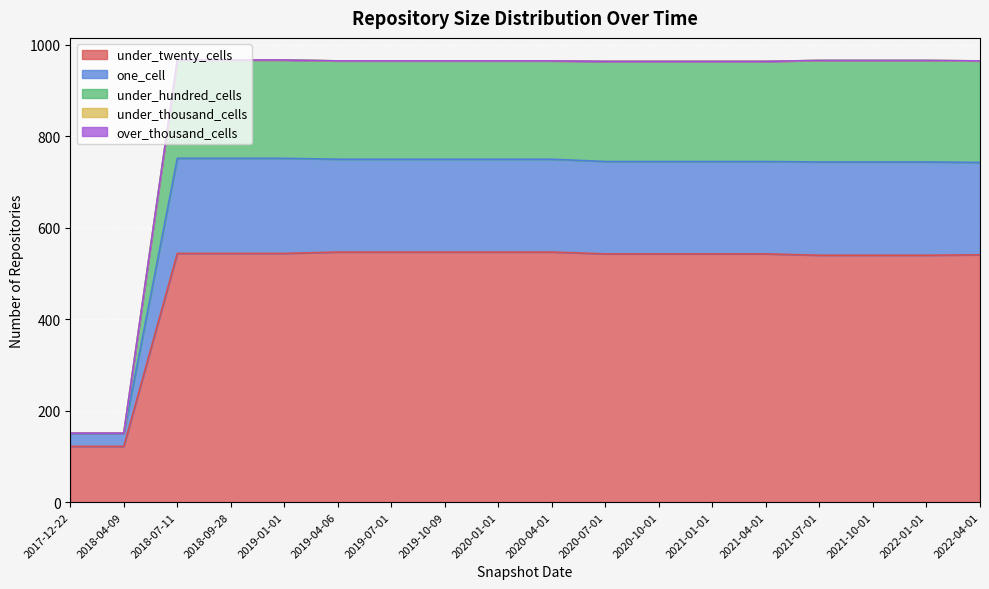

What is the difference between the under_hundred_cells values at 2019-07-01 and 2020-07-01?

1